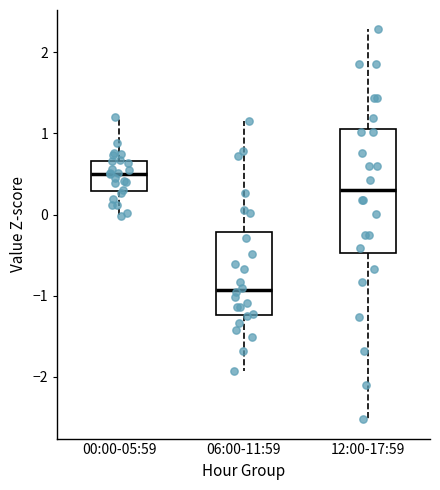

Where is the lower edge of the box for 12:00-17:59 on the y-axis? The values are not printed on the chart, so give them approximately, as read against the axis.

-0.5